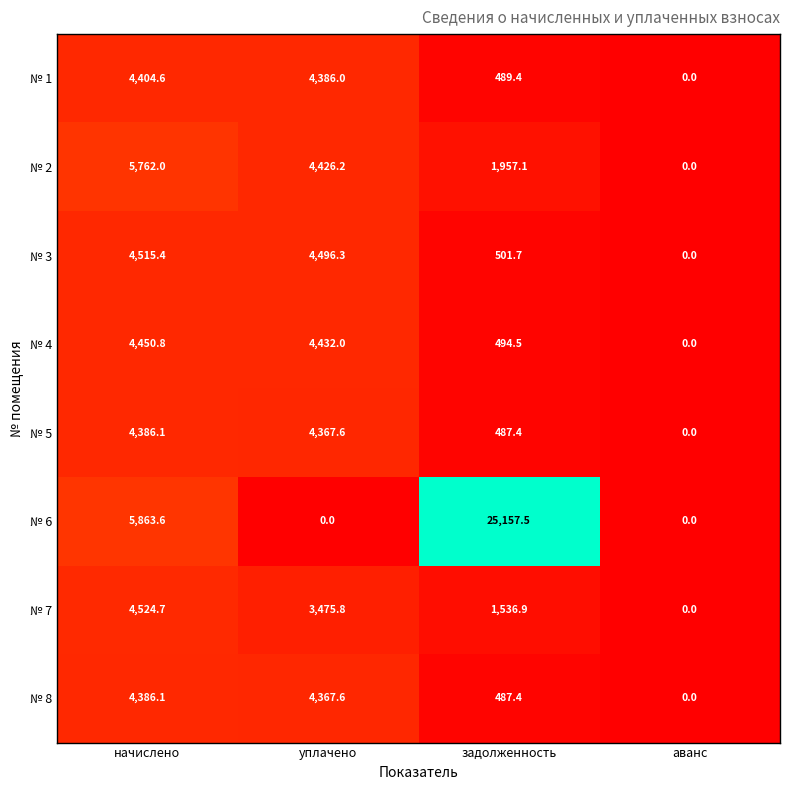

How many data points in № 7 are above 3475?

2